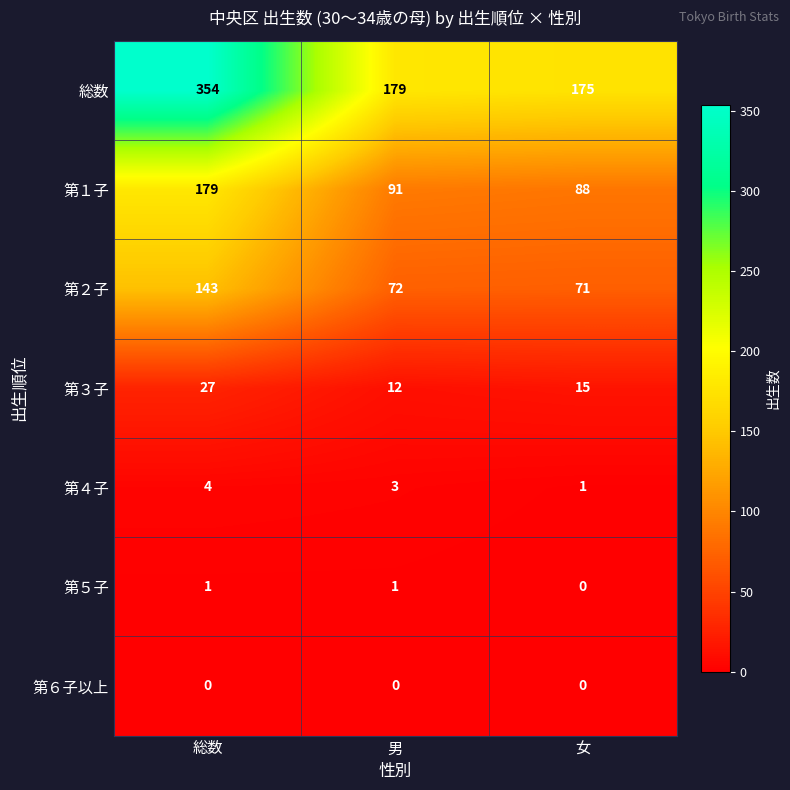

List the labels in order of 総数 value, smallest first.

女, 男, 総数